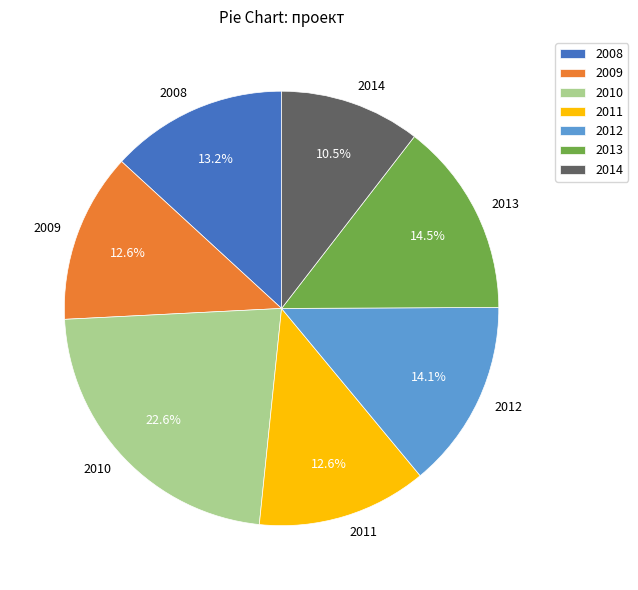

Is there a majority slice in this chart?

No